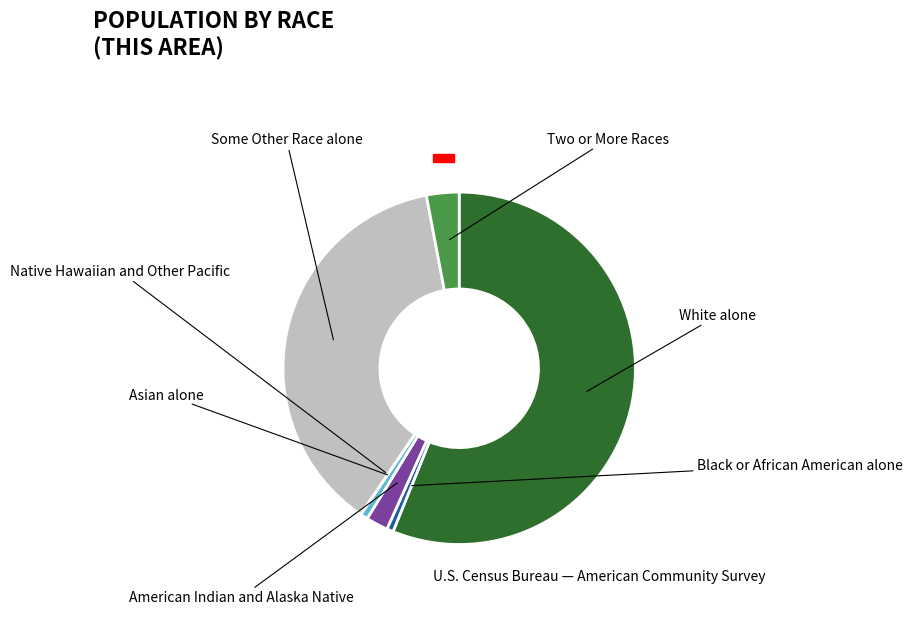

Does any single category account for the majority?

Yes